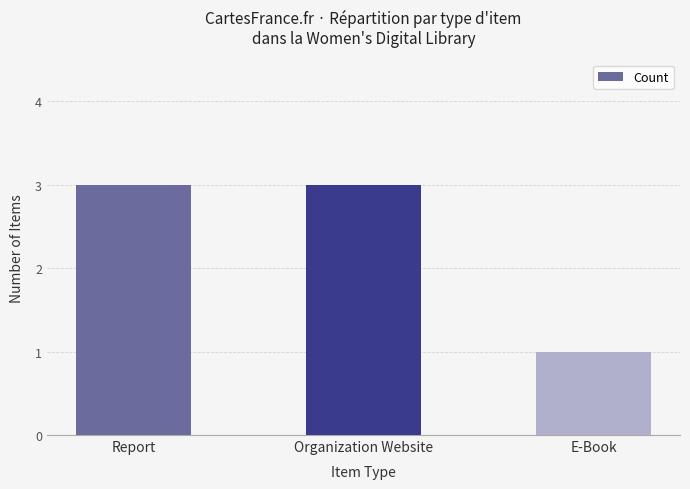

How many data points are less than 3?

1